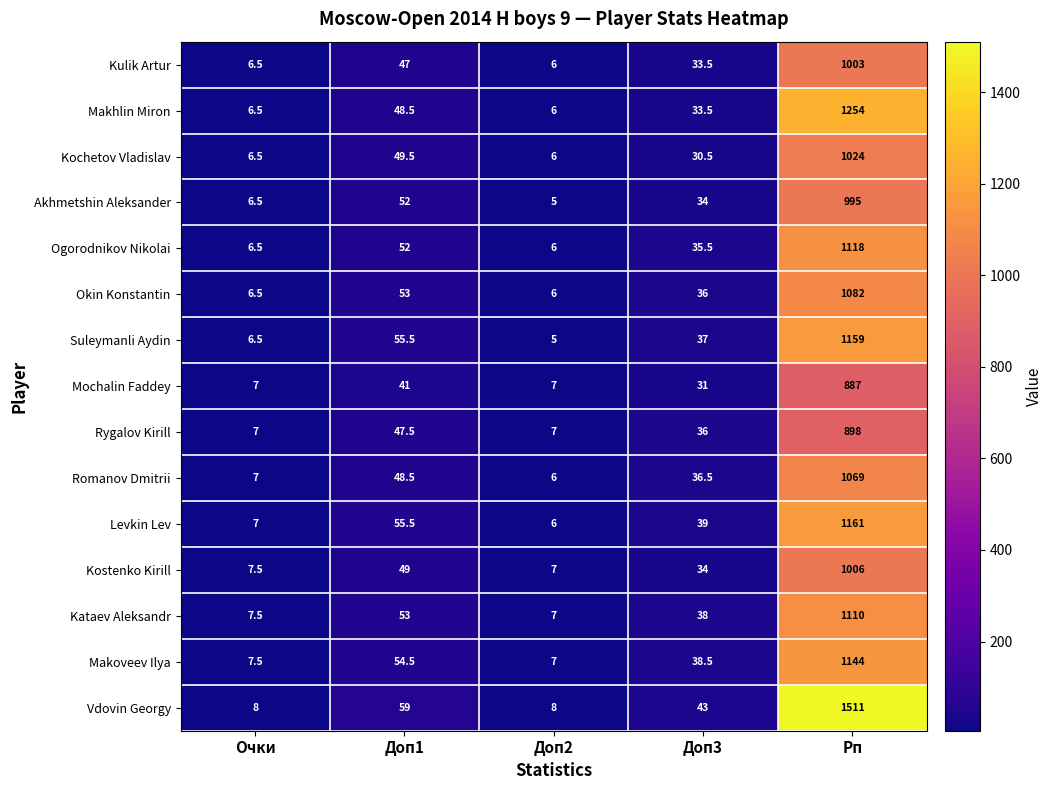

Between Доп2 and Доп3, which series saw the biggest shift?

Vdovin Georgy